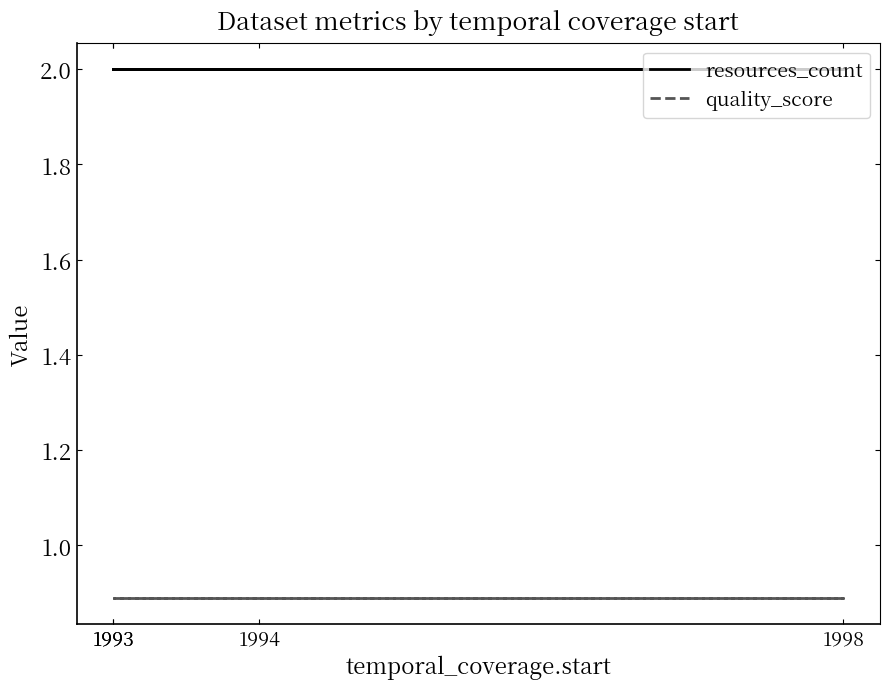

What is the minimum value shown in the chart?

0.9